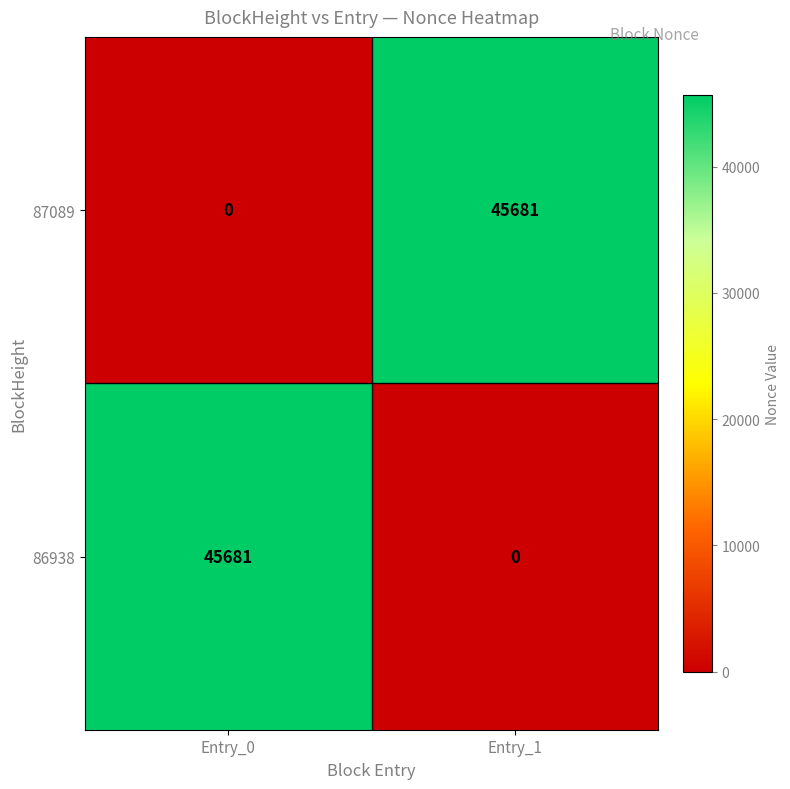

At how many categories does at least one series exceed 25786?

2